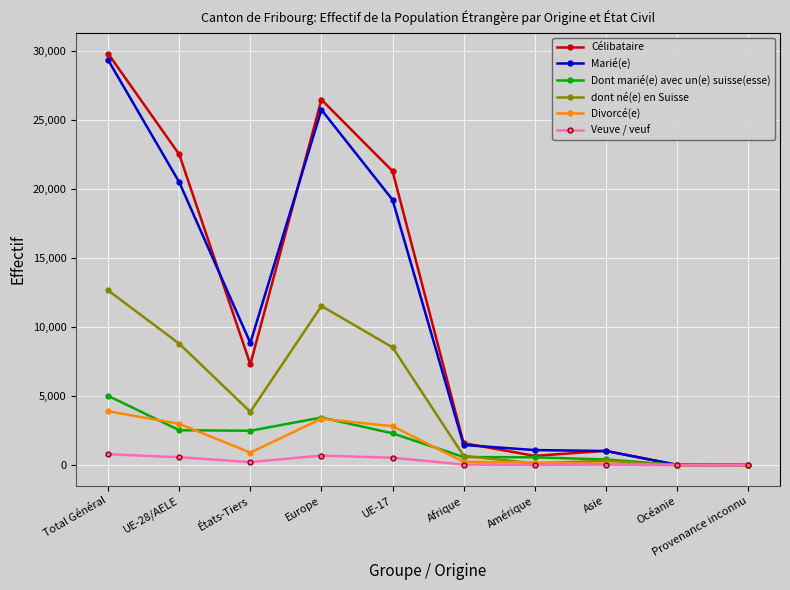

What is the greatest value displayed?

29834